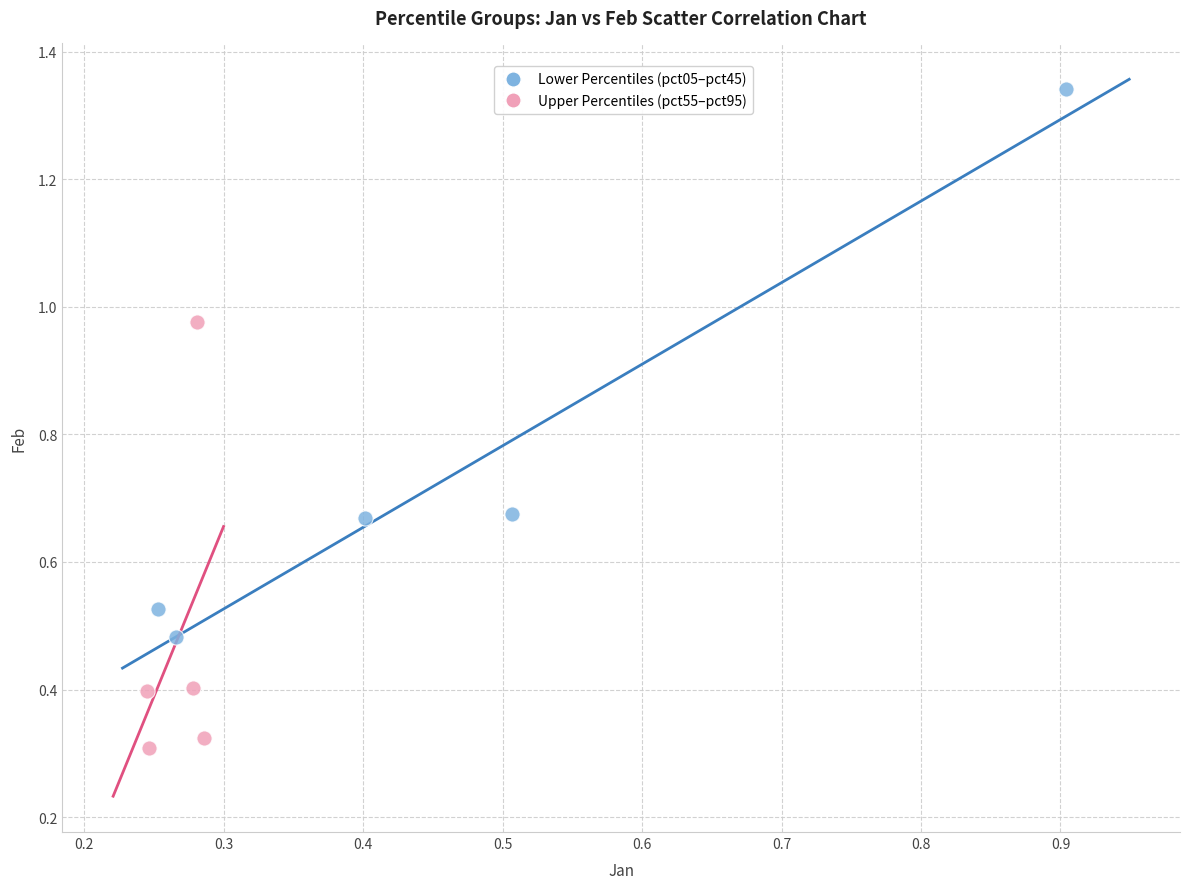

Which series has the widest spread of Y values?

Lower Percentiles (pct05–pct45)